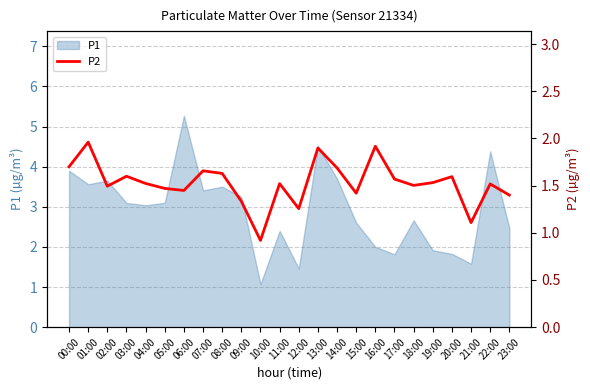

True or false: the data has more than 0 interior local peaks.

True